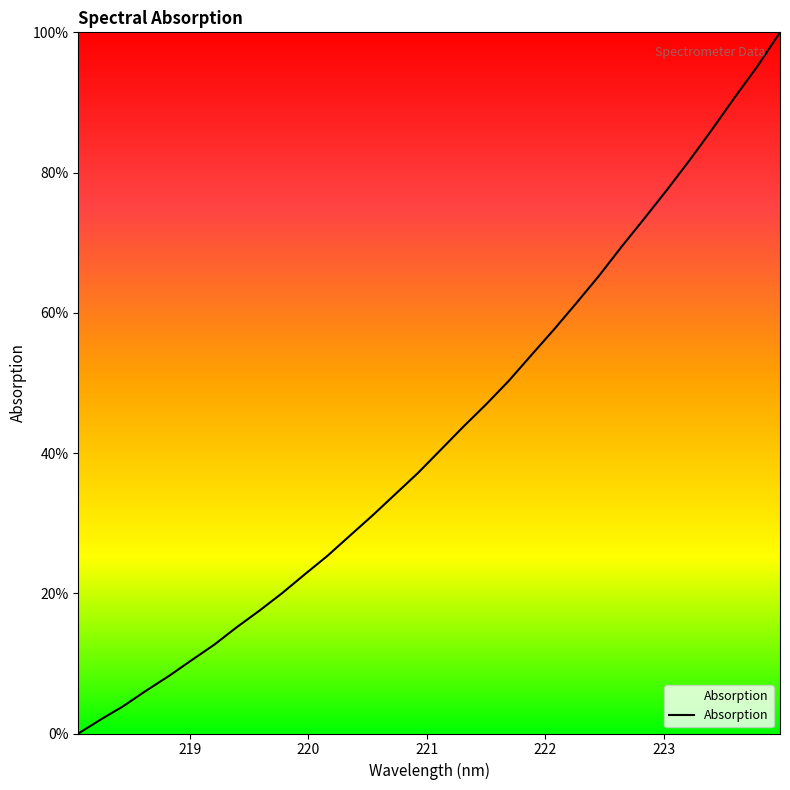

What is the maximum value shown in the chart?

100.0